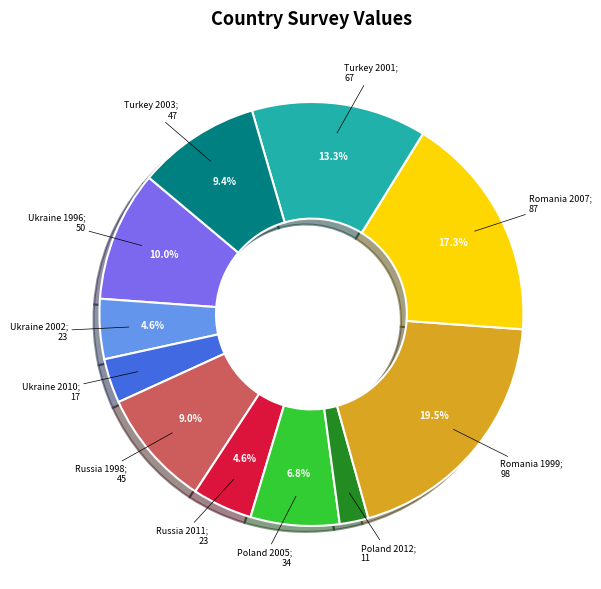

Does any single category account for the majority?

No